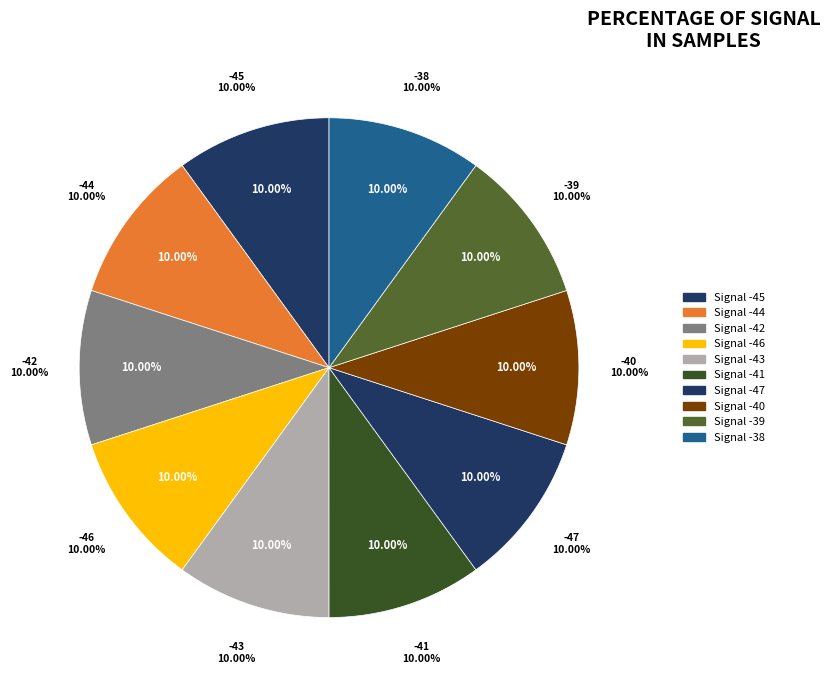

Does -46 account for over 50% of the chart?

No